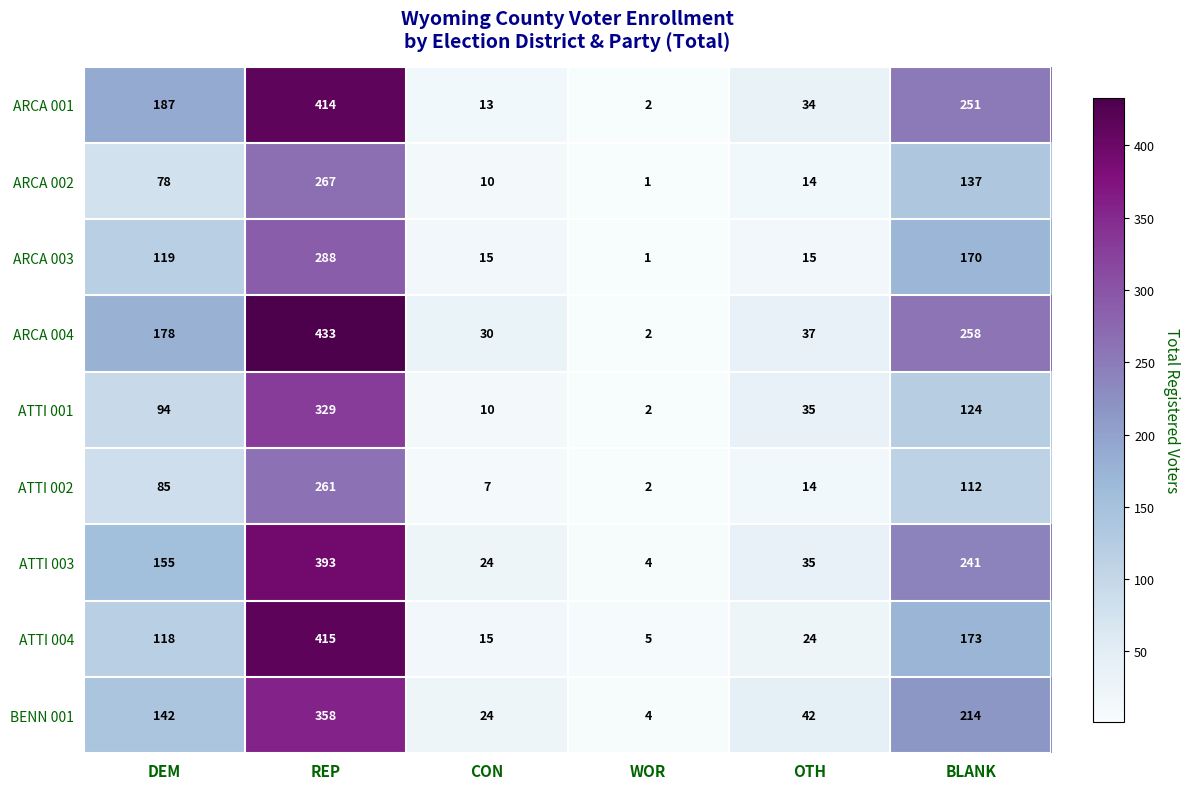

At REP, list the series in order from smallest to largest.

ATTI 002, ARCA 002, ARCA 003, ATTI 001, BENN 001, ATTI 003, ARCA 001, ATTI 004, ARCA 004